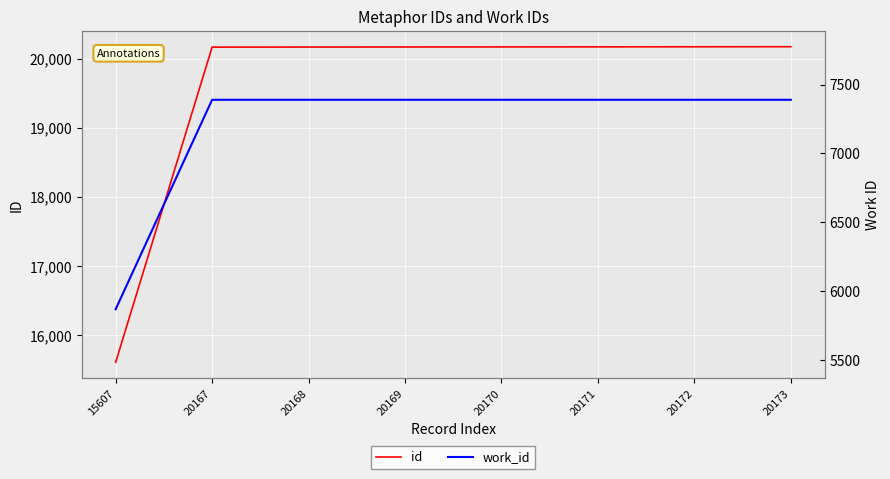

How many data points in work_id are less than 7389?

1